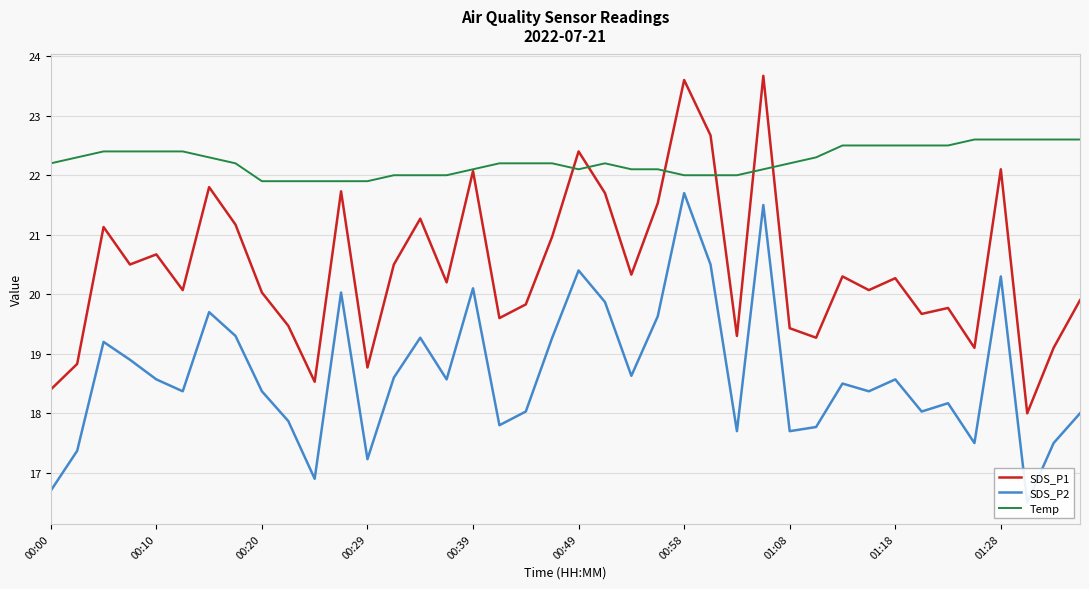

Is it true that Temp equals 22.0 at 00:58?

True